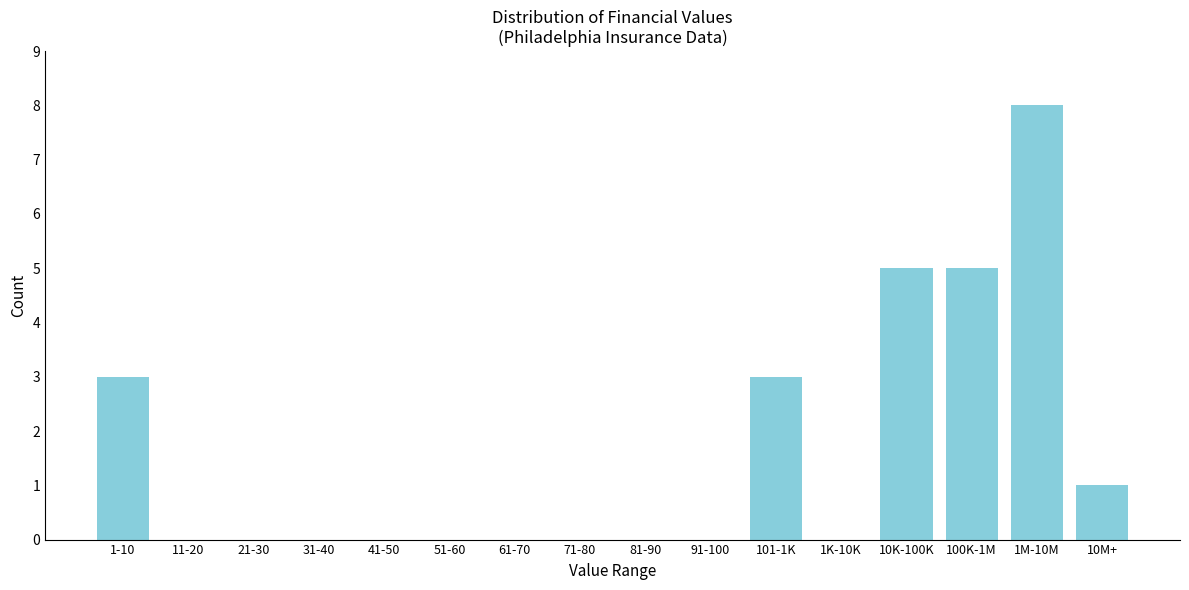

Reading left to right, list all the values displayed in this chart.

1-10=3	11-20=0	21-30=0	31-40=0	41-50=0	51-60=0	61-70=0	71-80=0	81-90=0	91-100=0	101-1K=3	1K-10K=0	10K-100K=5	100K-1M=5	1M-10M=8	10M+=1